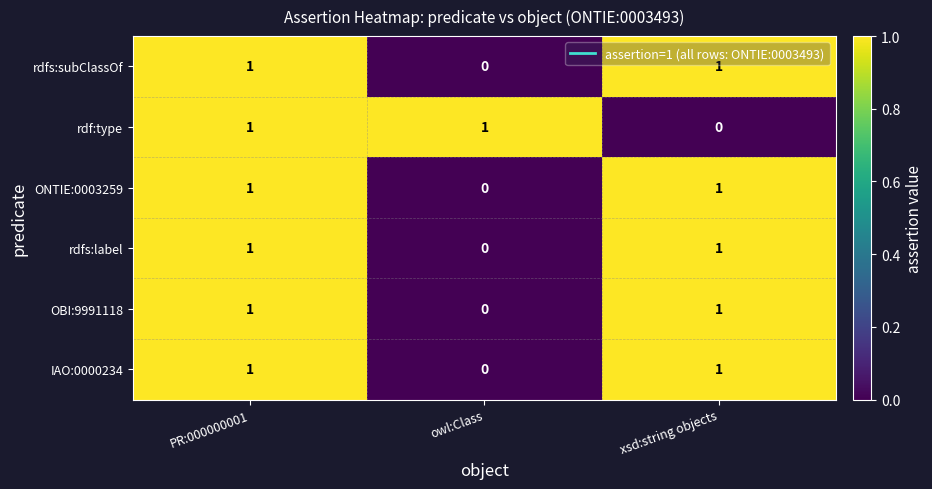

Count the rdfs:subClassOf values in the range 0 to 1.

3